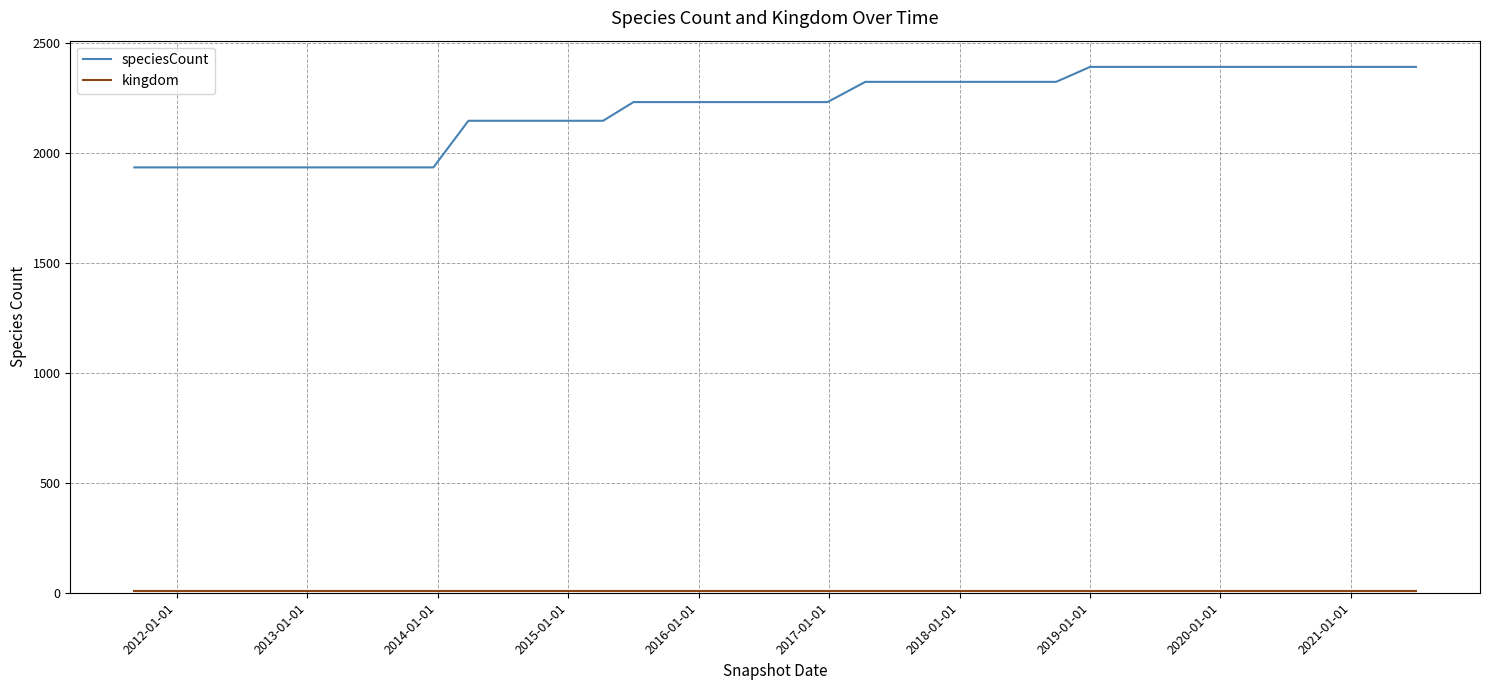

Which series has the widest spread of values?

speciesCount